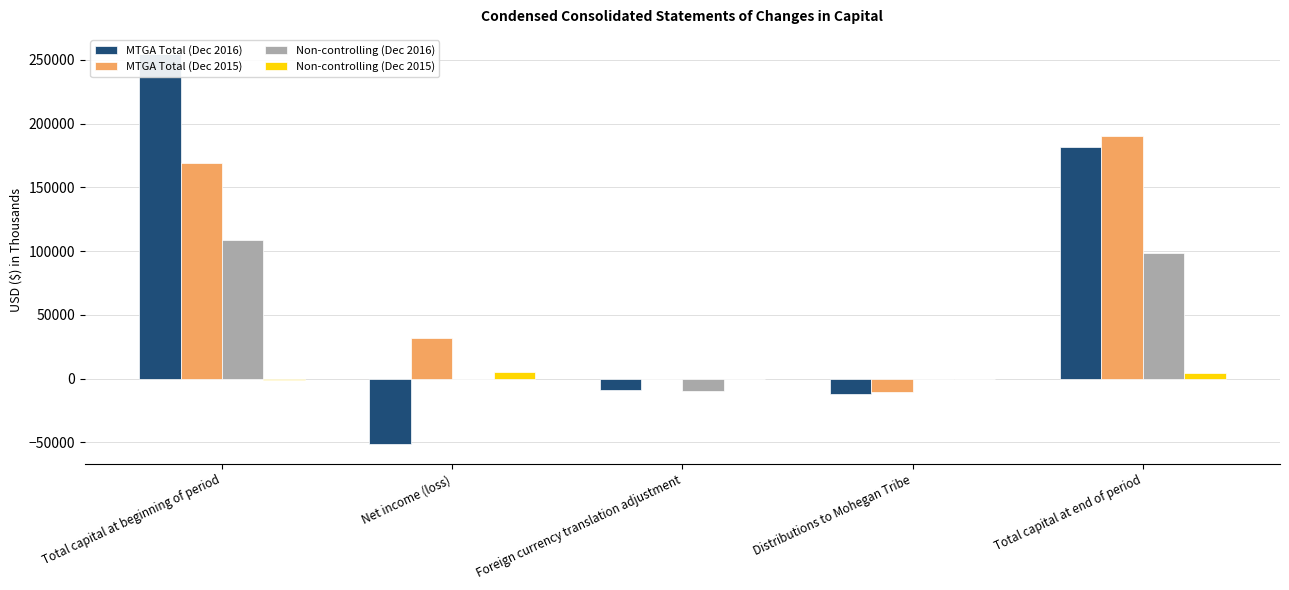

The Non-controlling (Dec 2016) series shows 108444 at Total capital at beginning of period. True or false?

True